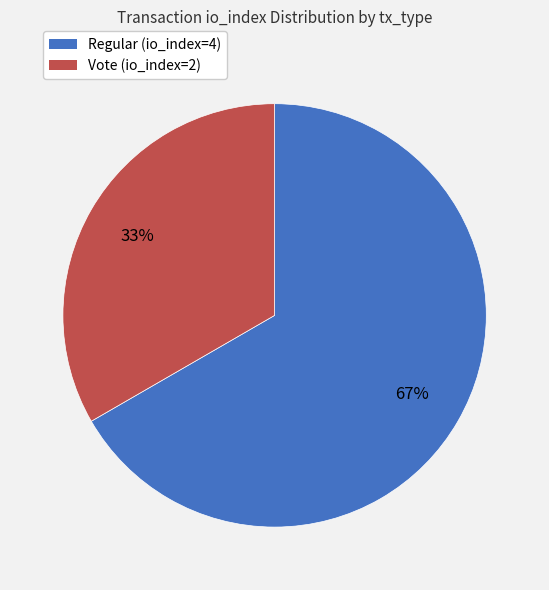

True or false: Vote (io_index=2) accounts for 42% of the total.

False